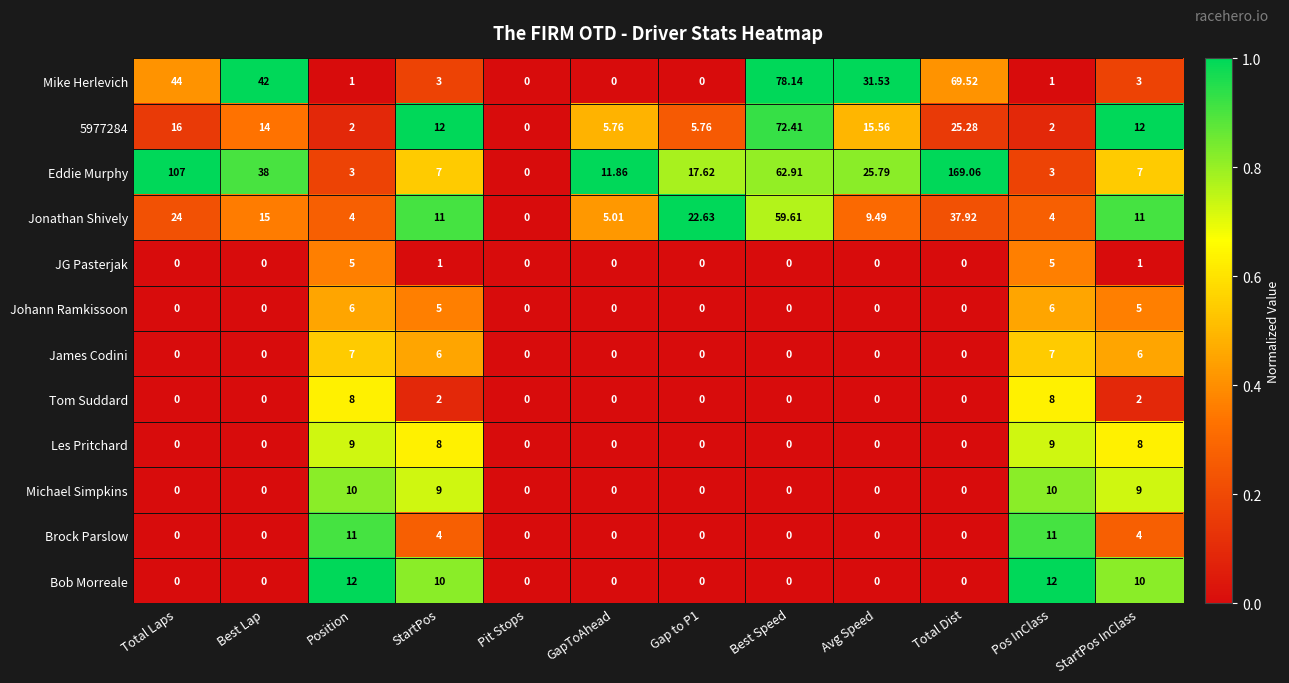

Which category has the highest value in the 5977284 series?

Best Speed